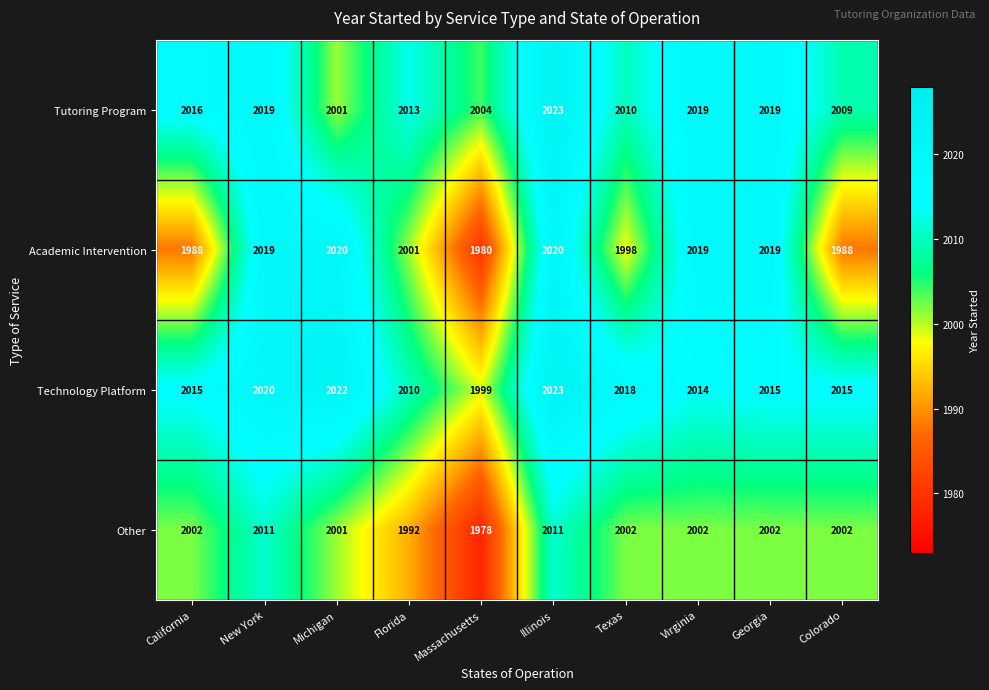

True or false: Academic Intervention has a value of 2763 at Illinois.

False